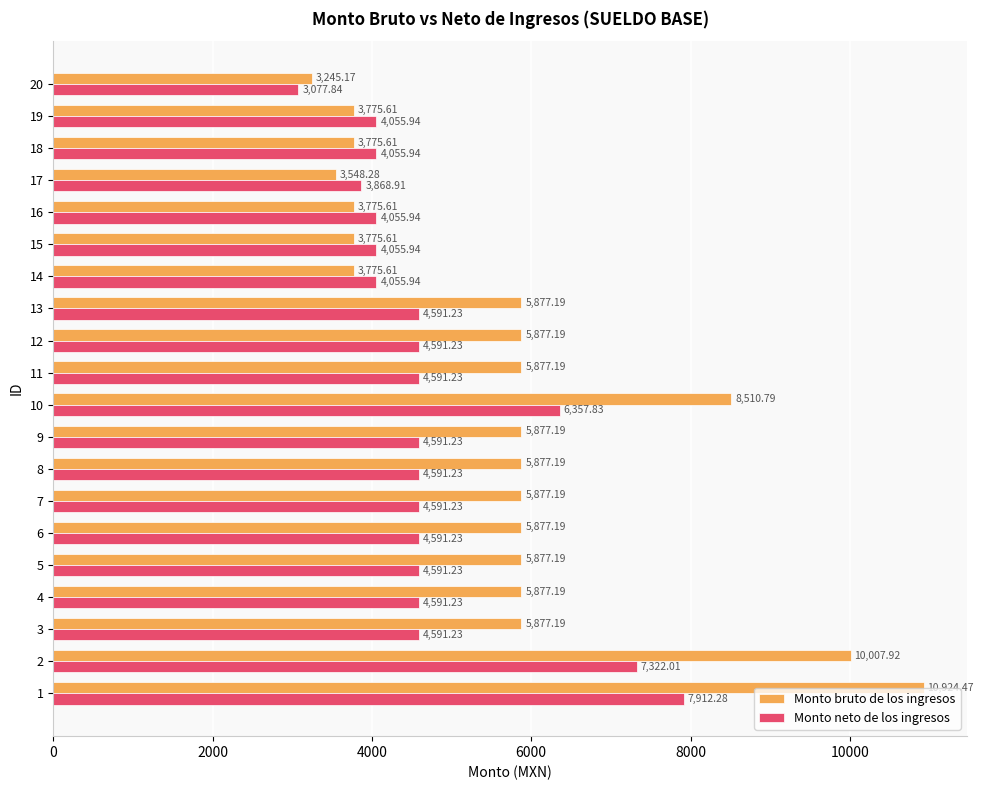

Rank the series by their maximum value, from highest to lowest.

Monto bruto de los ingresos, Monto neto de los ingresos